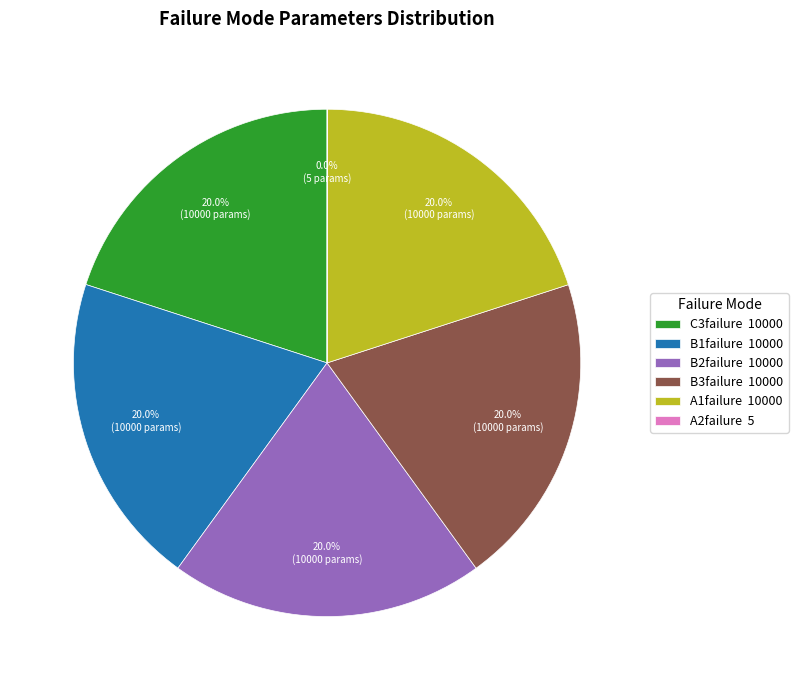

Does any single category account for the majority?

No